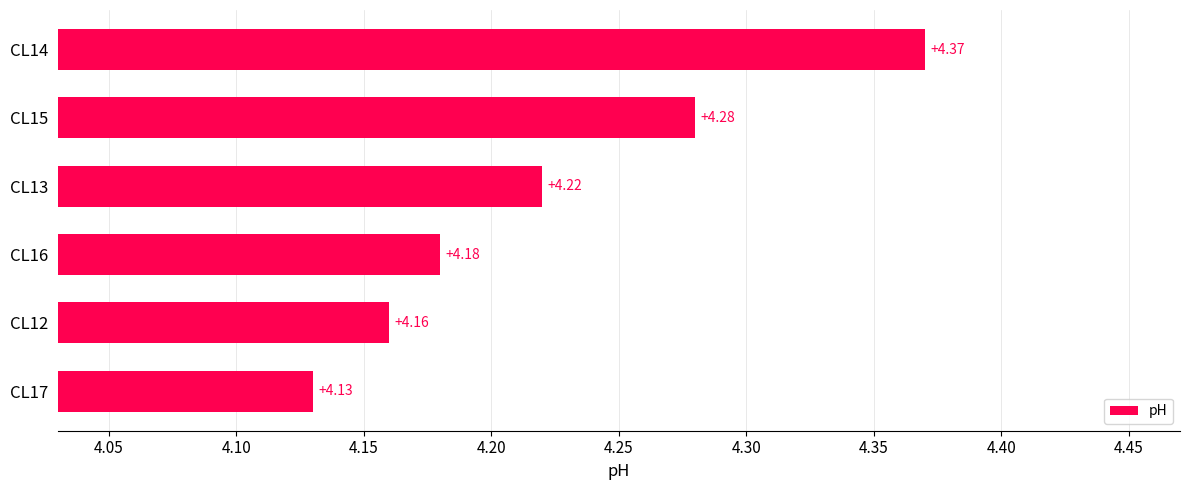

Rank the categories by value from highest to lowest.

CL14, CL15, CL13, CL16, CL12, CL17